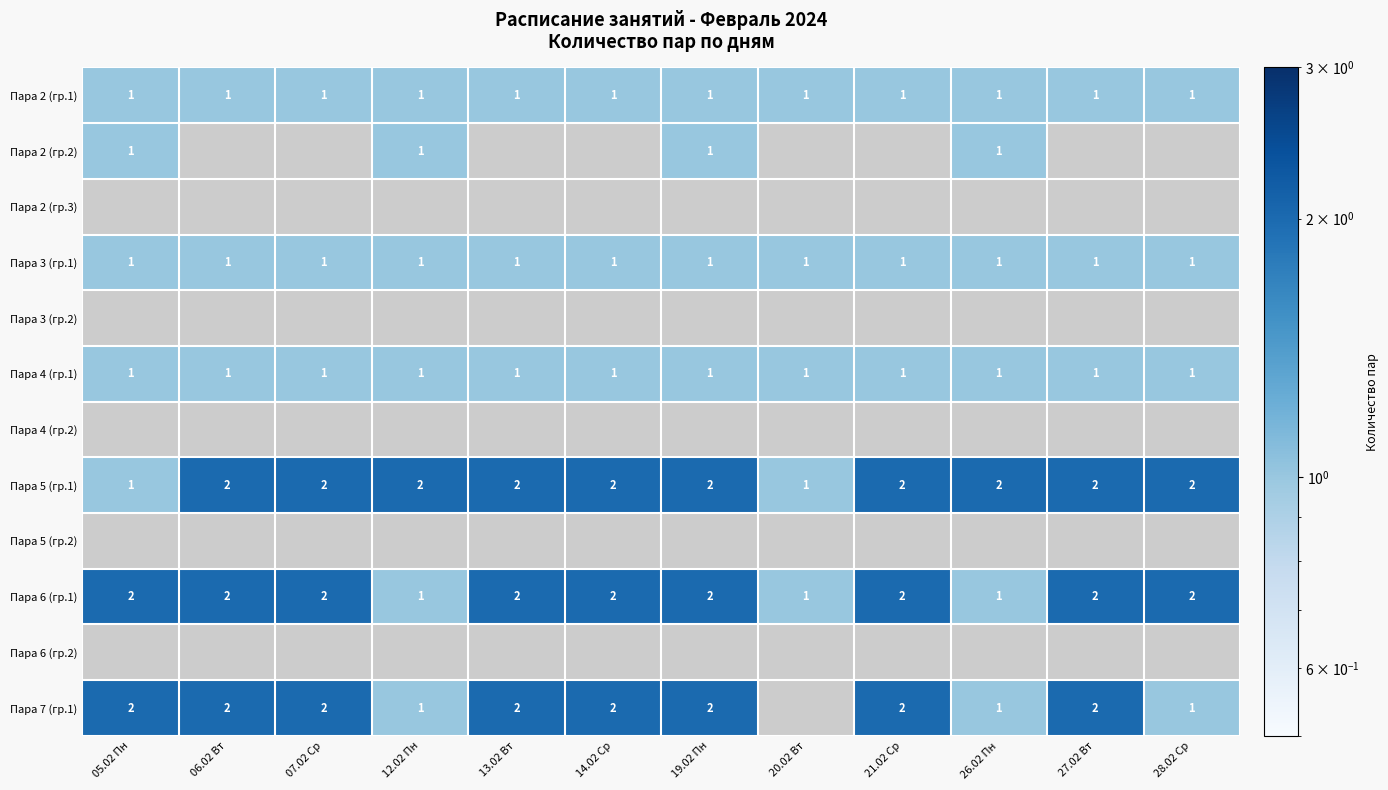

True or false: Пара 3 (гр.1) has a value of 2 at 21.02 Ср.

False